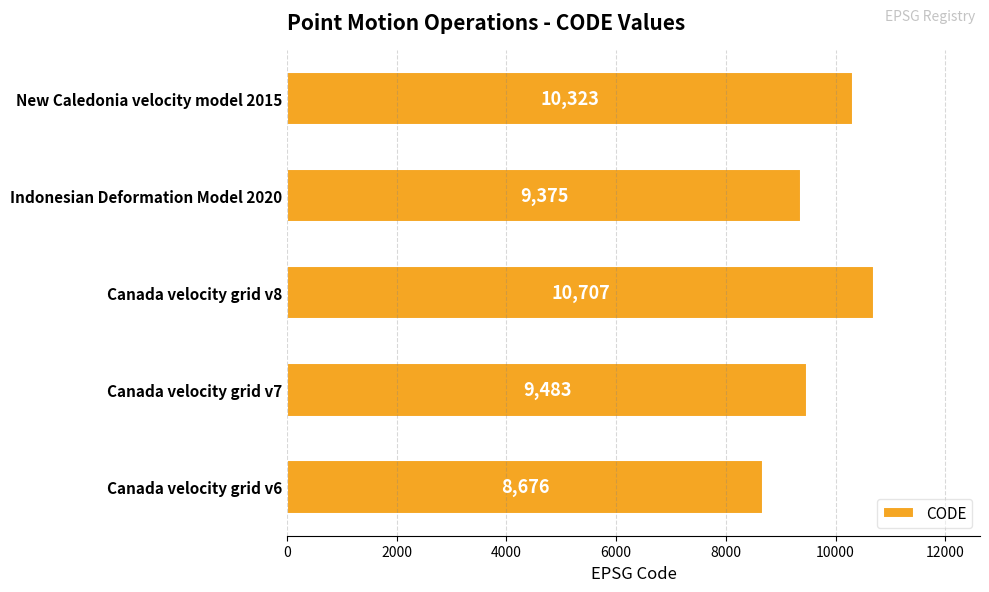

What is the smallest value displayed?

8676